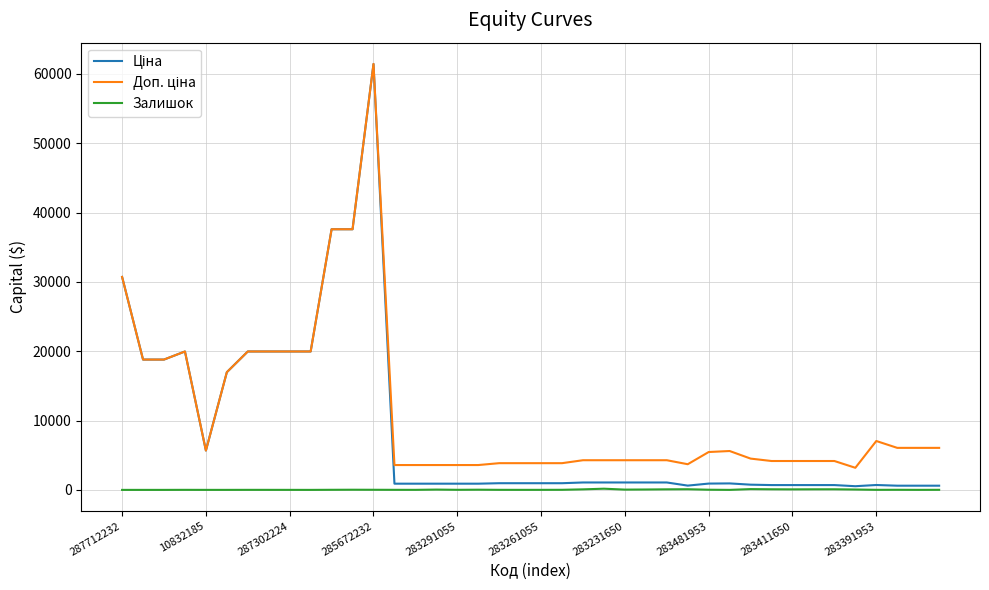

At how many categories does at least one series exceed 31634?

3